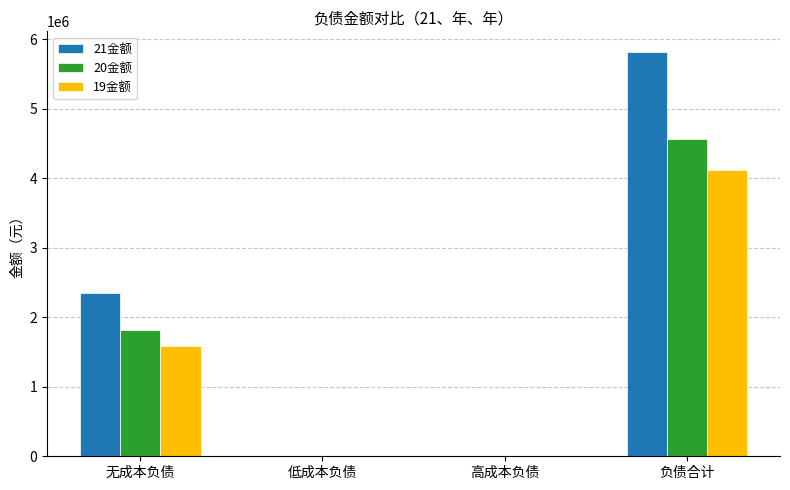

At which category is the sum across all series the highest?

负债合计